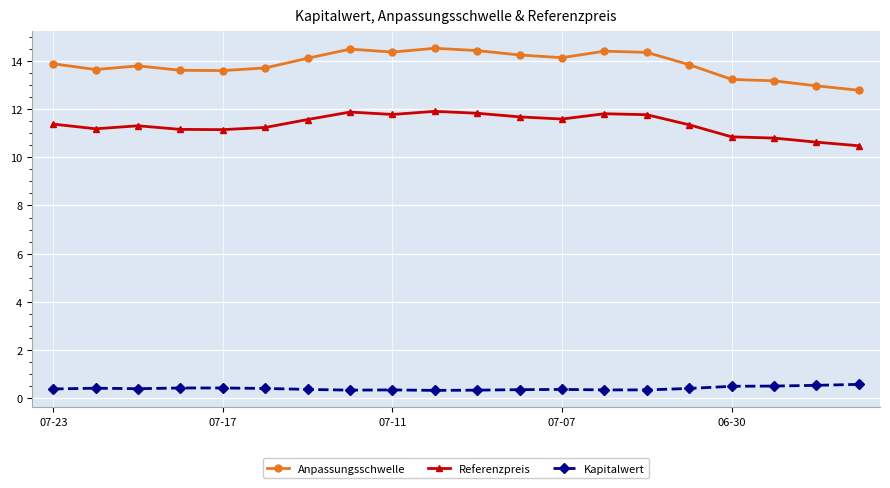

What are all the series names shown in the legend?

Anpassungsschwelle, Referenzpreis, Kapitalwert